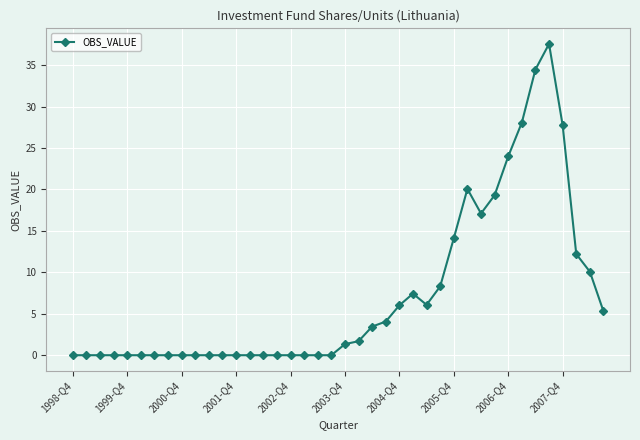

True or false: the data has more than 1 interior local peaks.

True